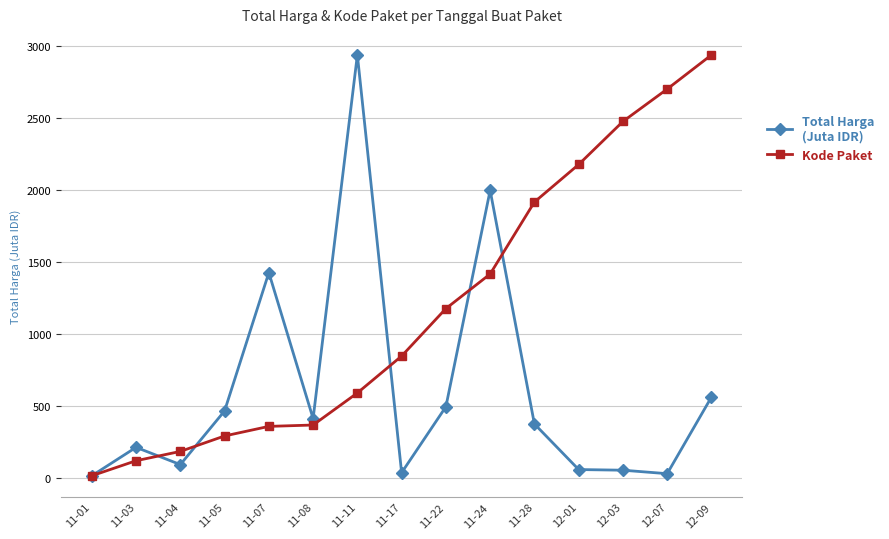

What position from the right is 11-22?

7